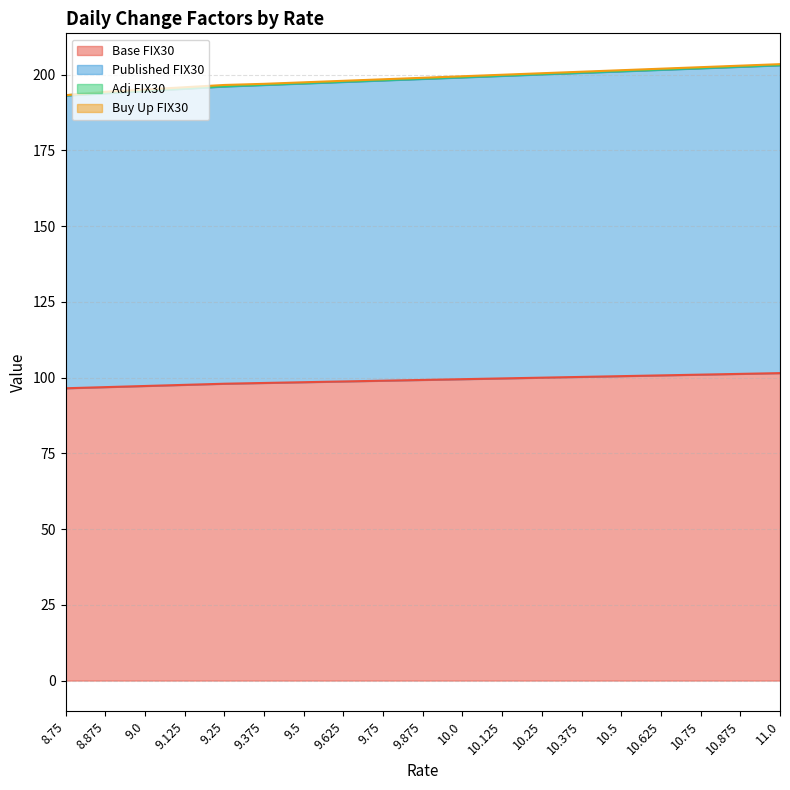

True or false: Base FIX30 has more than 1 points higher than both neighbors.

False